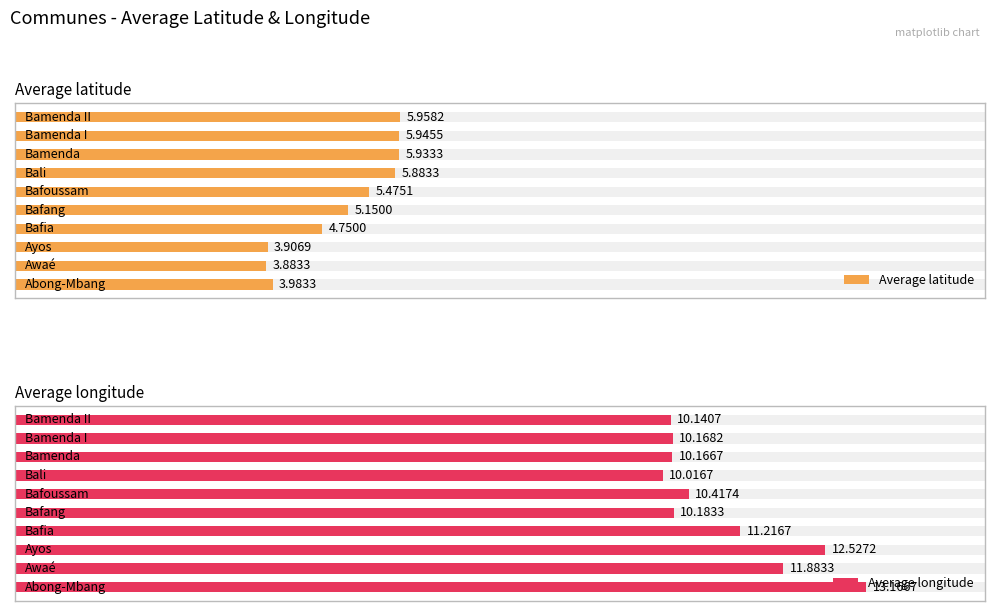

What is the value of the Average longitude bar at the 8th from the left?

10.2